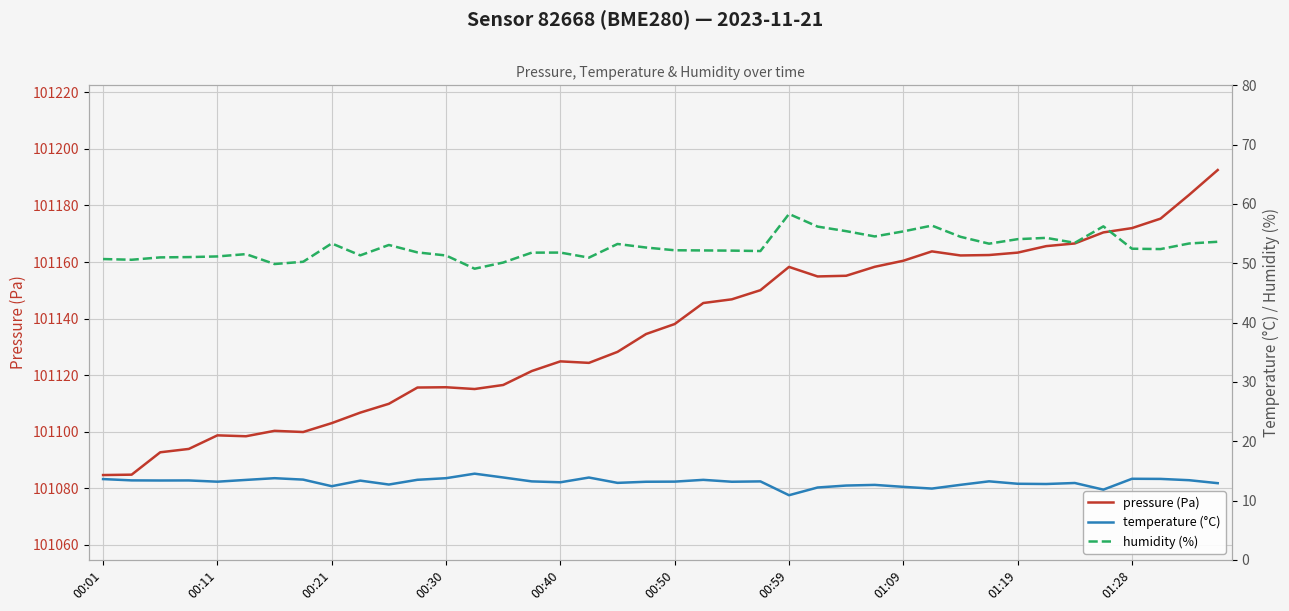

What is the highest value of the pressure (Pa) series?

101192.5